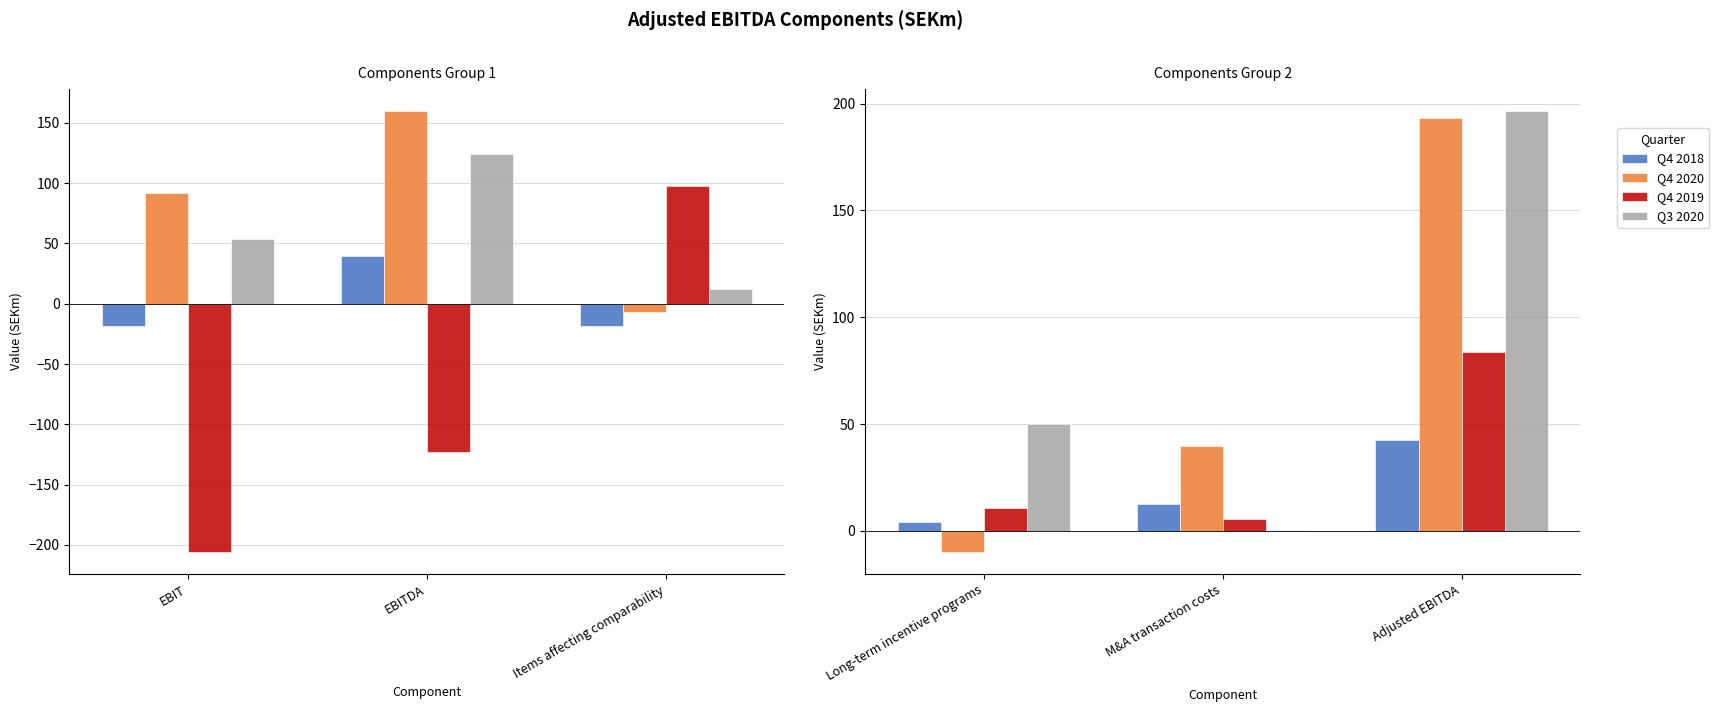

What are all the series names shown in the legend?

Q4 2018, Q4 2020, Q4 2019, Q3 2020